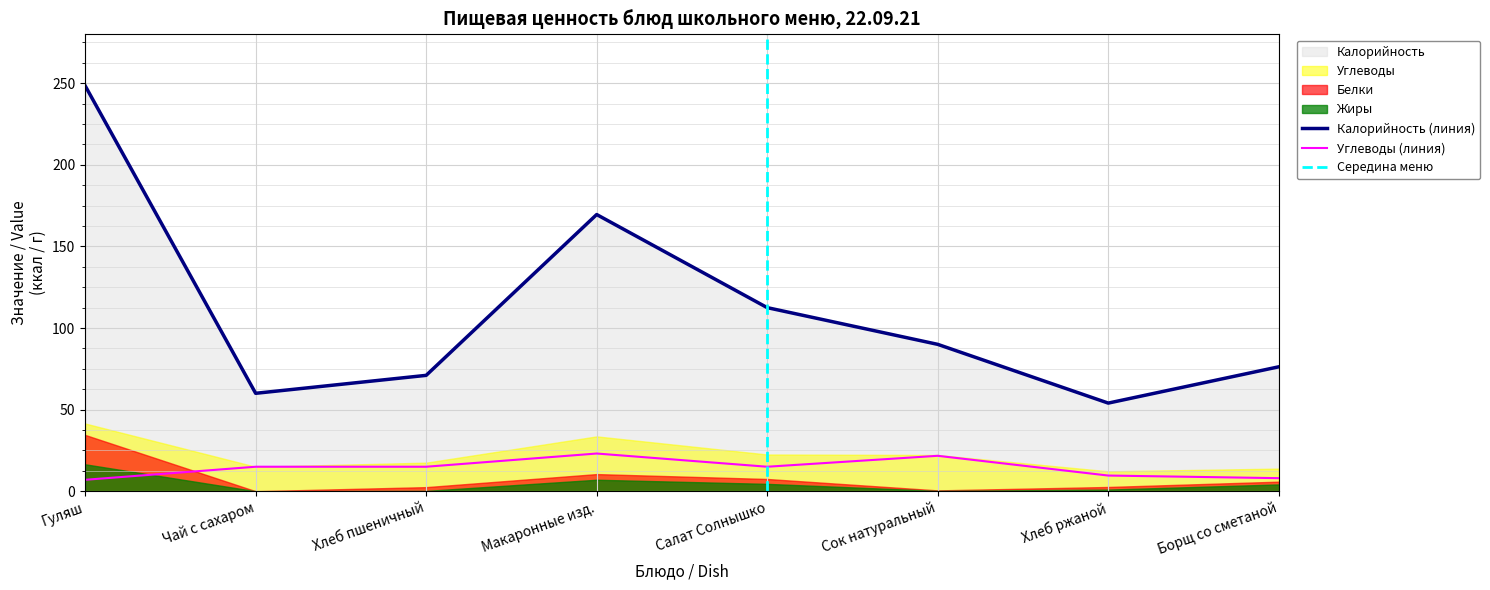

Reading right to left, extract all data points from this chart.

Калорийность: Борщ со сметаной=76.2	Хлеб ржаной=54.0	Сок натуральный=90.0	Салат Солнышко=112.5	Макаронные изд.=169.6	Хлеб пшеничный=71.0	Чай с сахаром=60.0	Гуляш=248.5
Углеводы: Борщ со сметаной=8.0	Хлеб ржаной=9.6	Сок натуральный=21.7	Салат Солнышко=15.0	Макаронные изд.=23.1	Хлеб пшеничный=15.0	Чай с сахаром=15.0	Гуляш=7.0